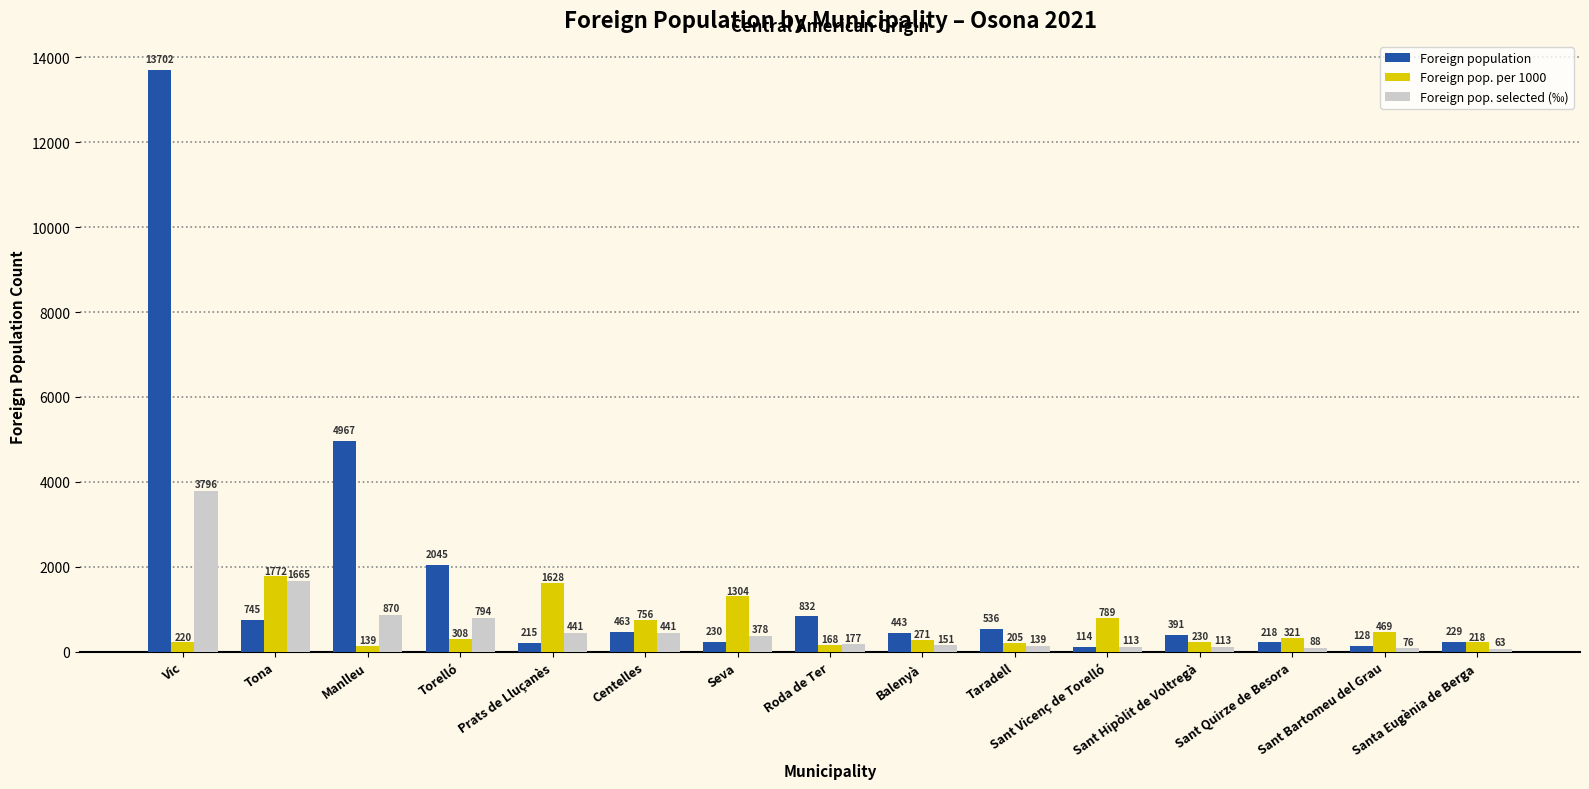

List the series in order of their peak value, highest first.

Foreign population, Foreign pop. selected (‰), Foreign pop. per 1000